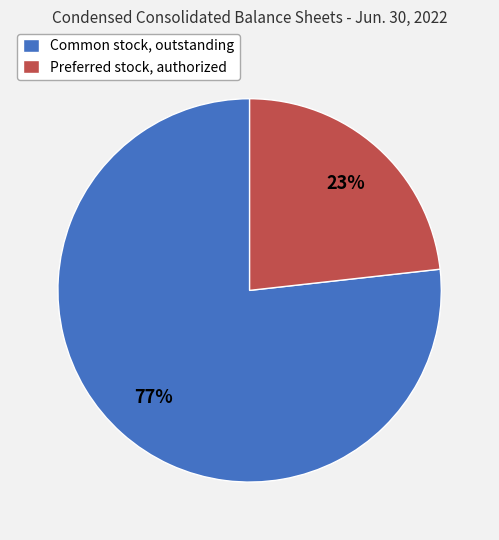

Approximately how many times larger is the value at Preferred stock, authorized compared to Common stock, outstanding?

0.3